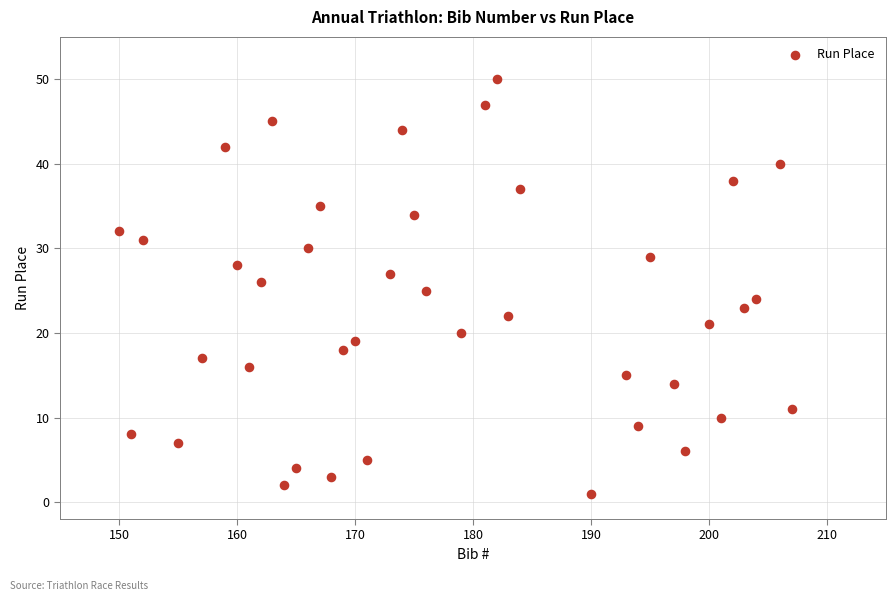

What is the range of Y values (max minus min)?

49